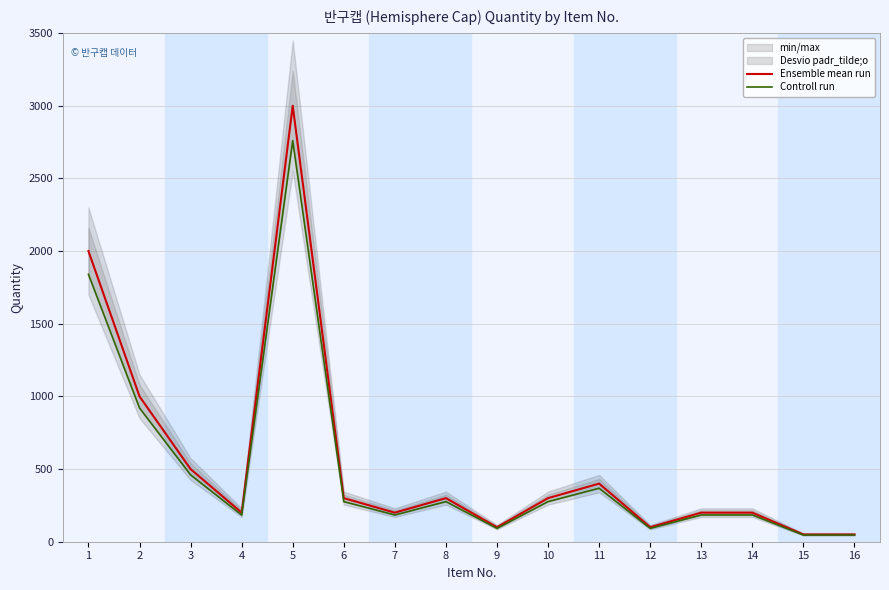

Where is the first local minimum for Ensemble mean run?

4